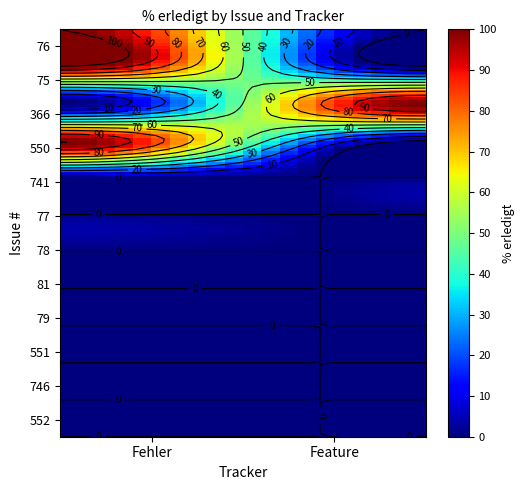

Between Fehler and Feature, which series saw the biggest shift?

76